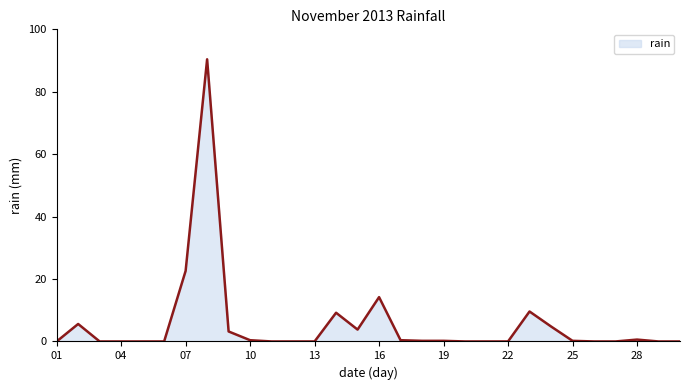

What is the maximum value shown in the chart?

90.4